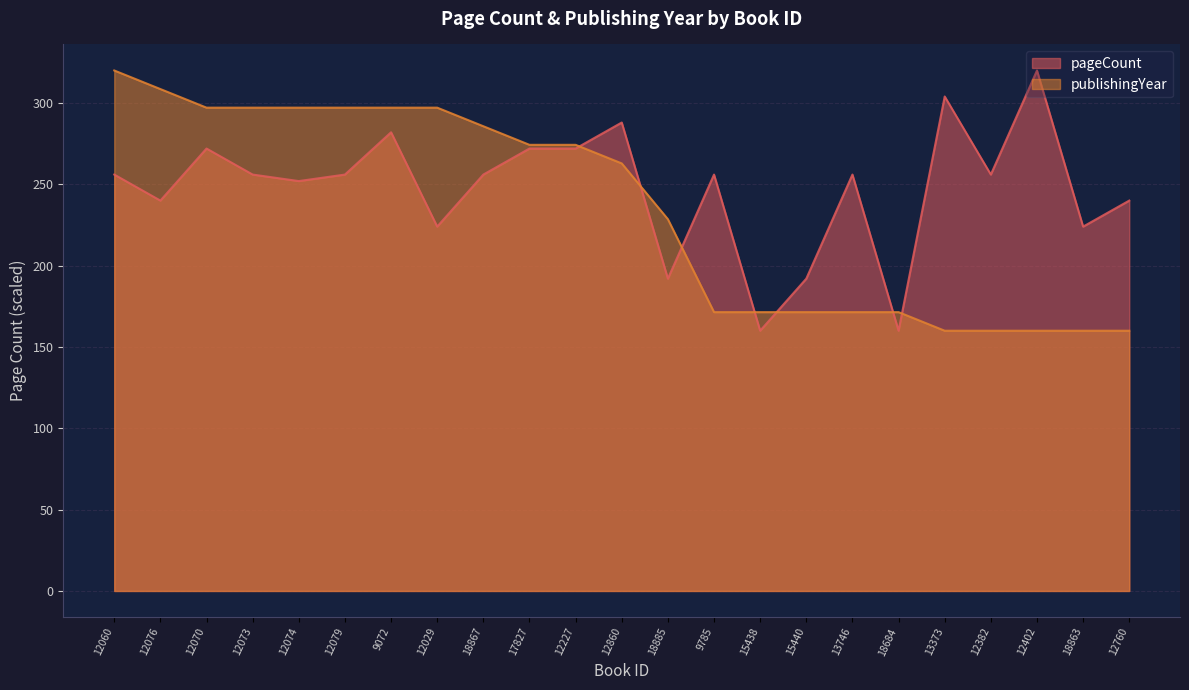

What is the approximate value of pageCount at 12073?

256.0